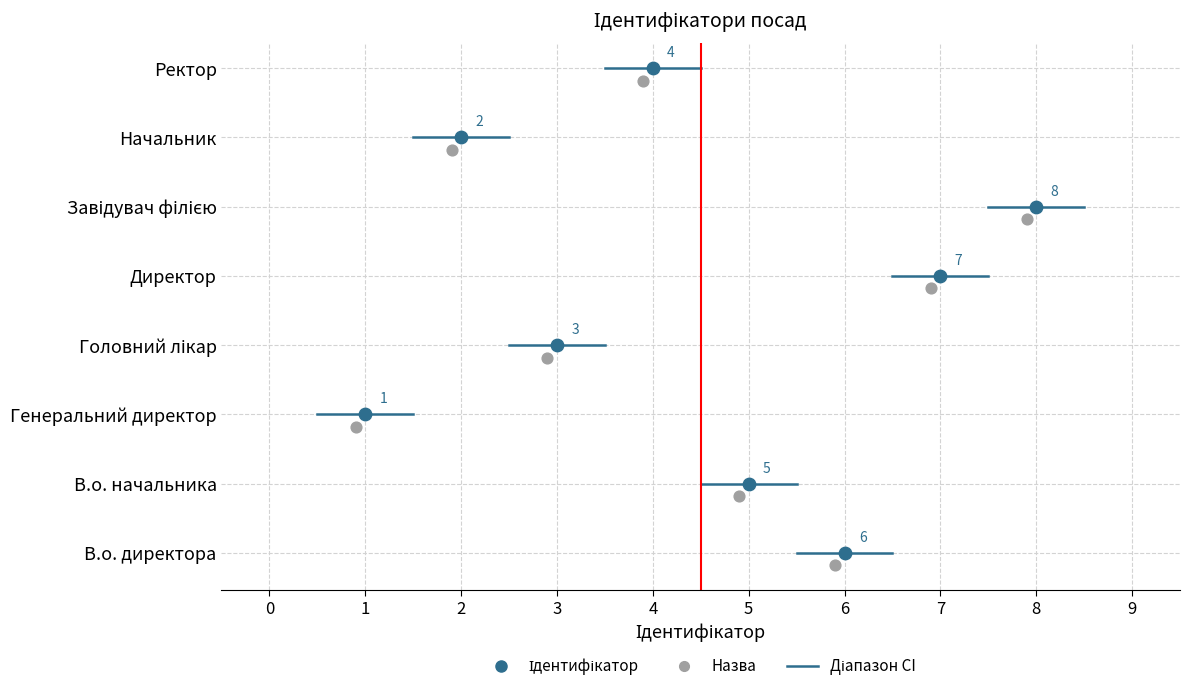

What is the change in value from В.о. директора to Директор?

+1